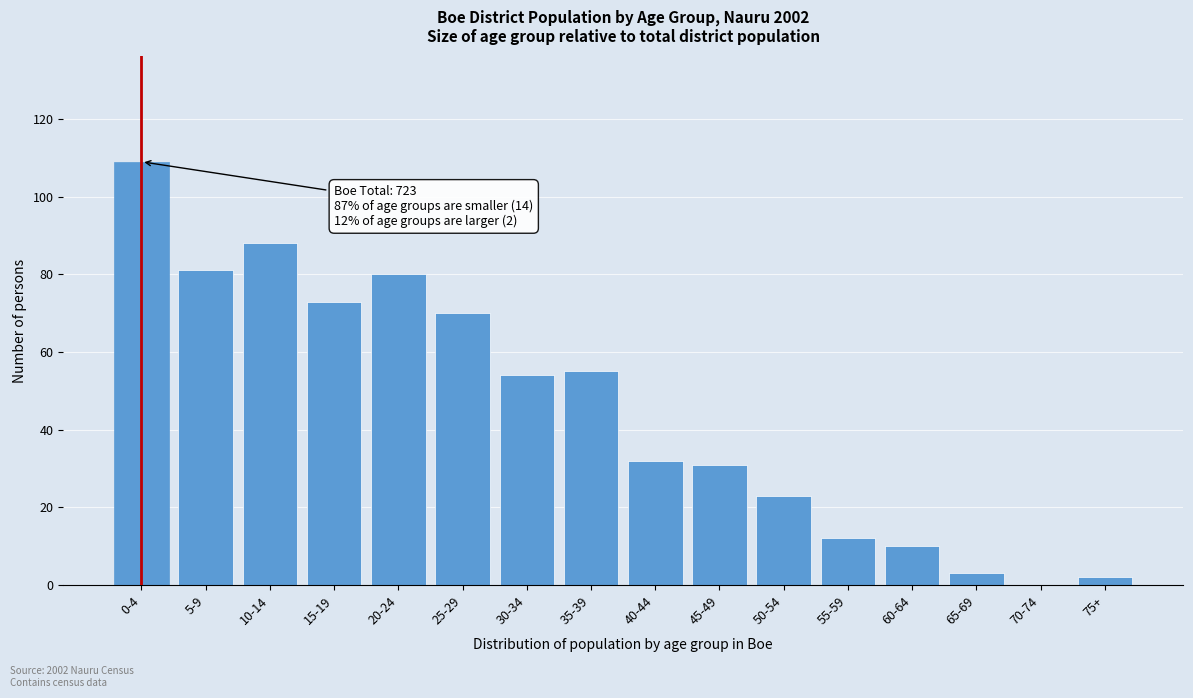

Which category has the highest value across all series?

0-4